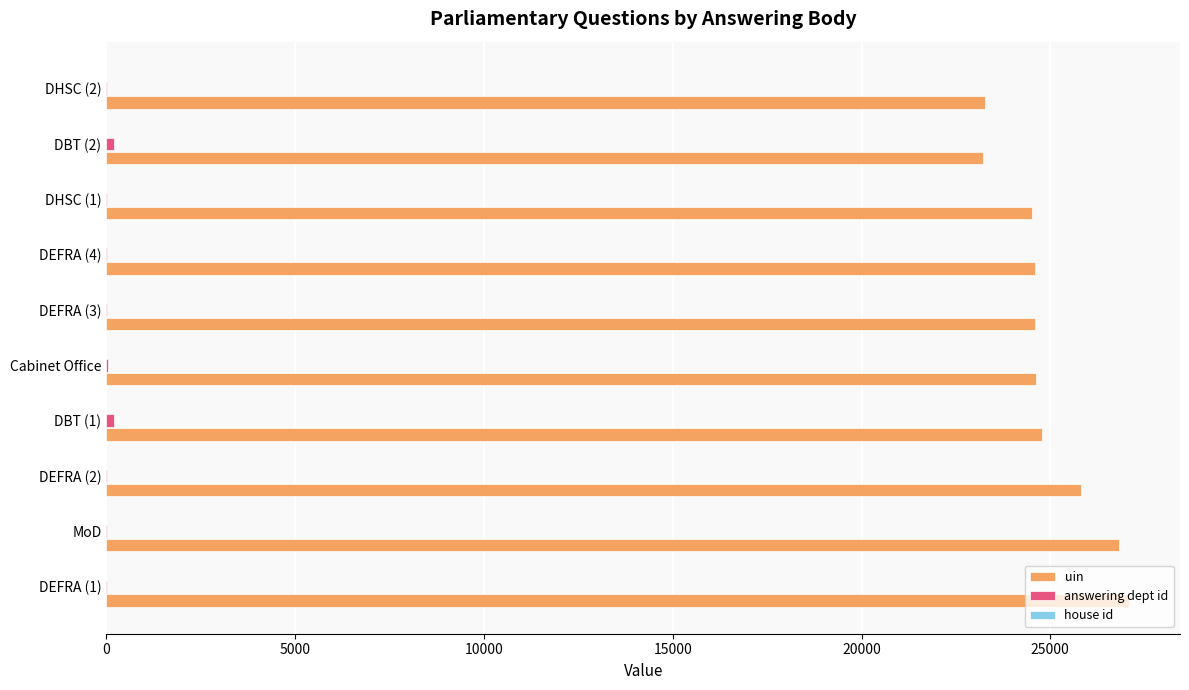

What is the sum of all uin values?

249343